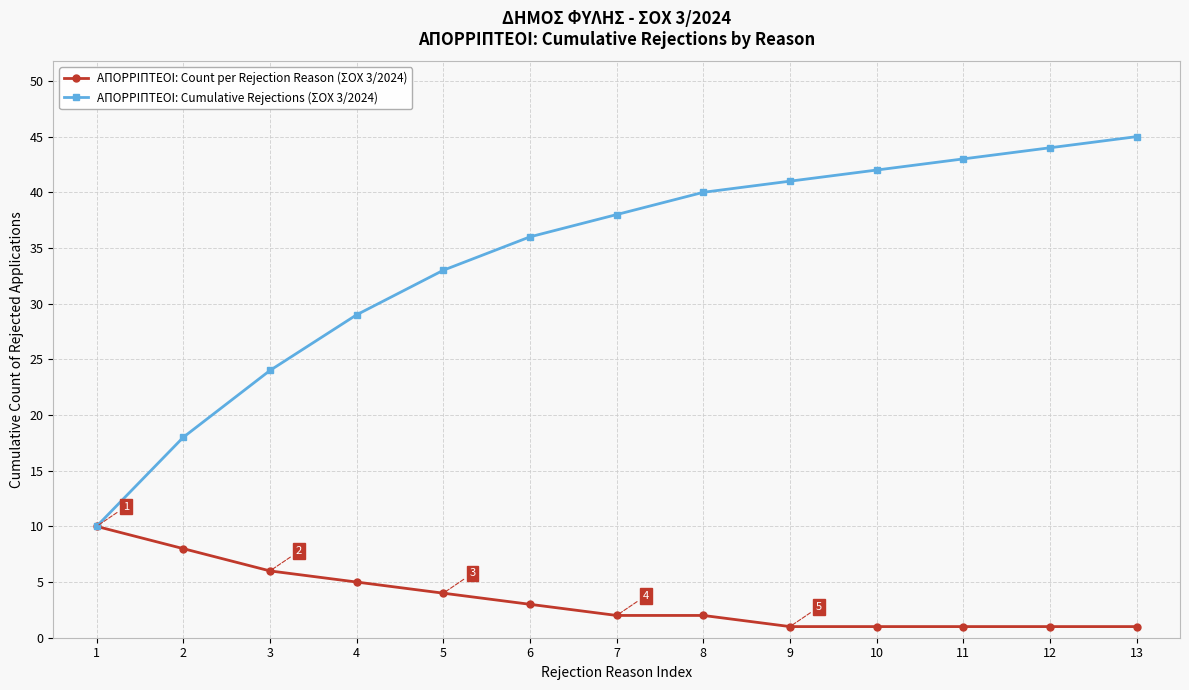

How many distinct data groups are displayed?

2